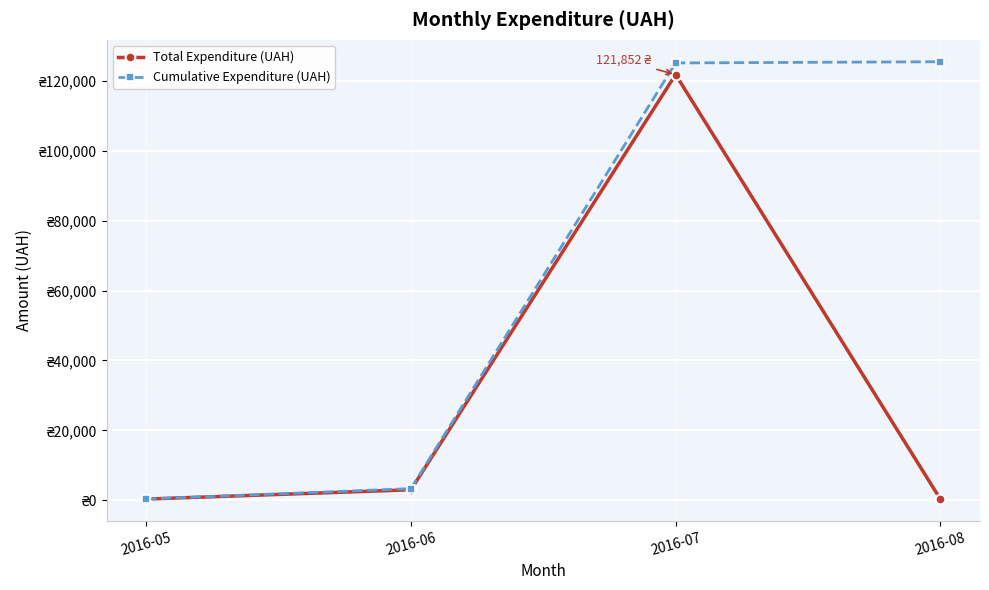

Does the chart have visible grid lines?

Yes